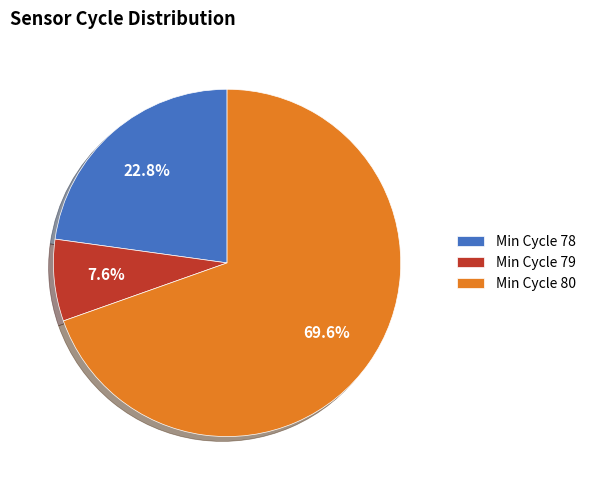

How many segments does this pie chart have?

3